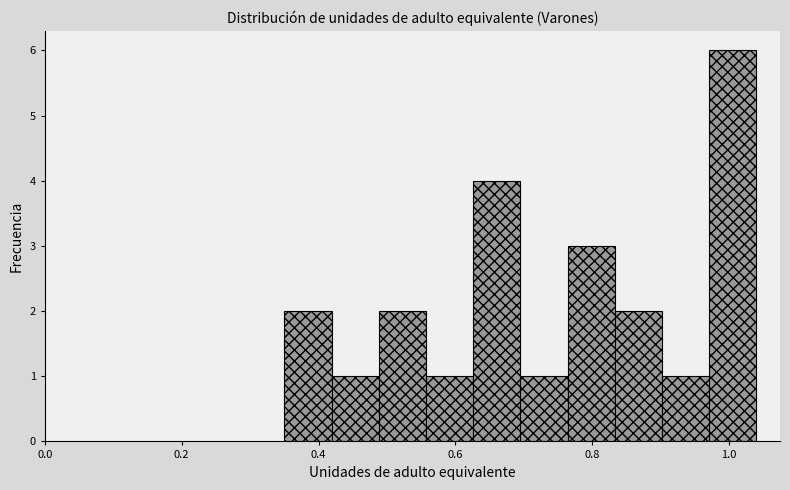

Around what value on the x-axis is the tallest bar? Give the approximate position of its centre, as read against the axis.

1.00